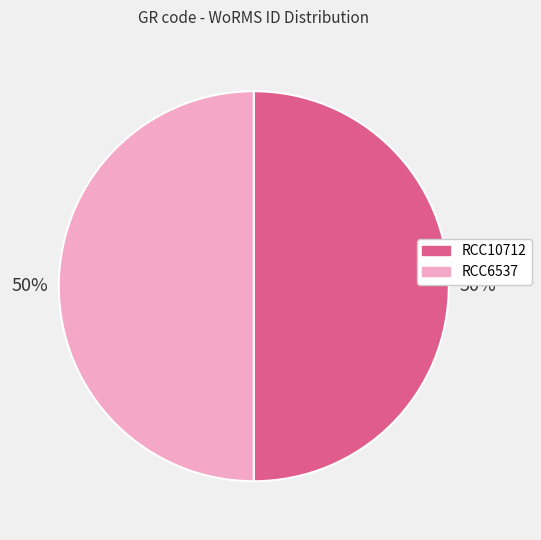

Is it true that RCC10712 is 55% of the pie?

False